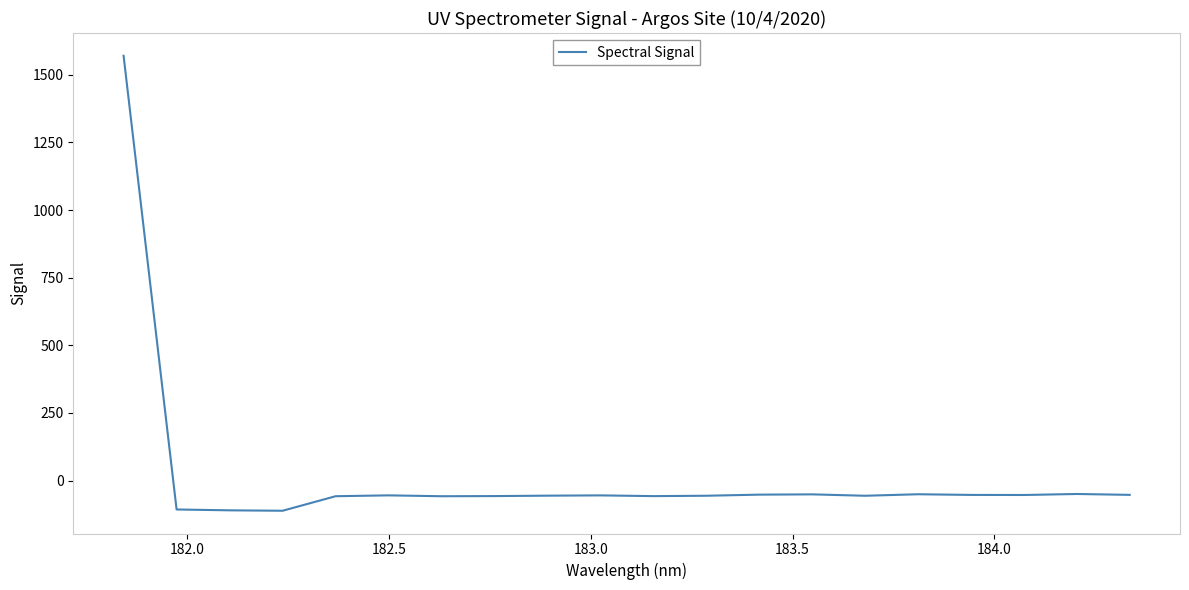

What is the greatest value displayed?

1570.2